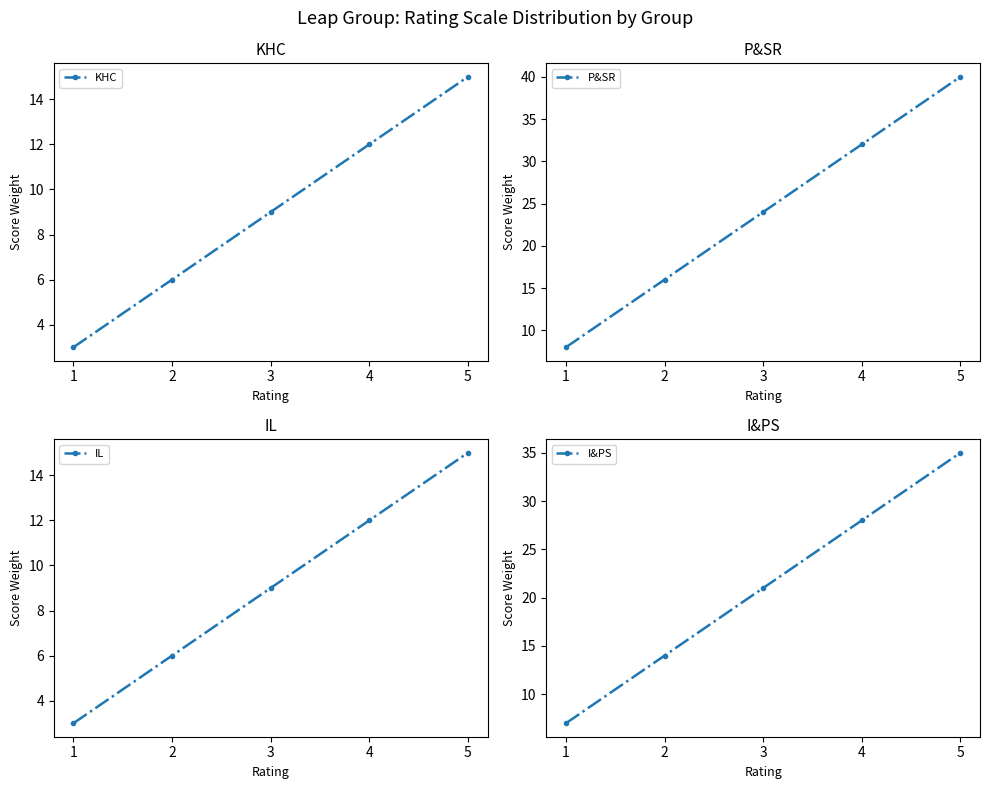

Count the number of categories in the chart.

5